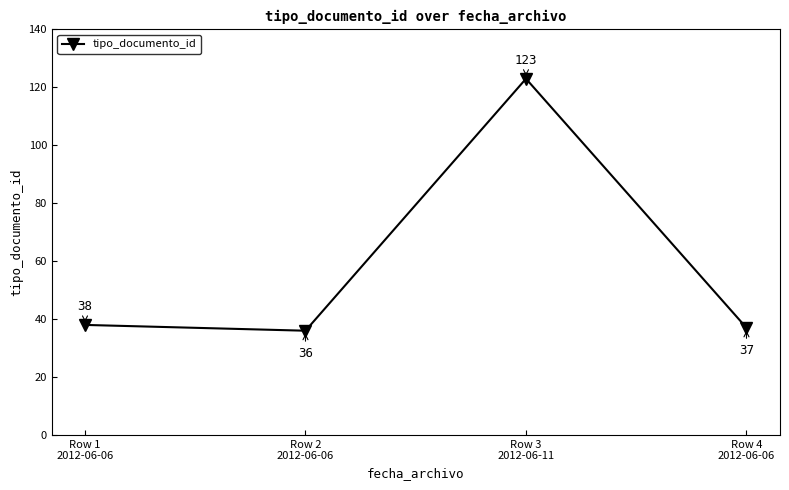

Where is the data nearest to the value 79?

Row 1
2012-06-06